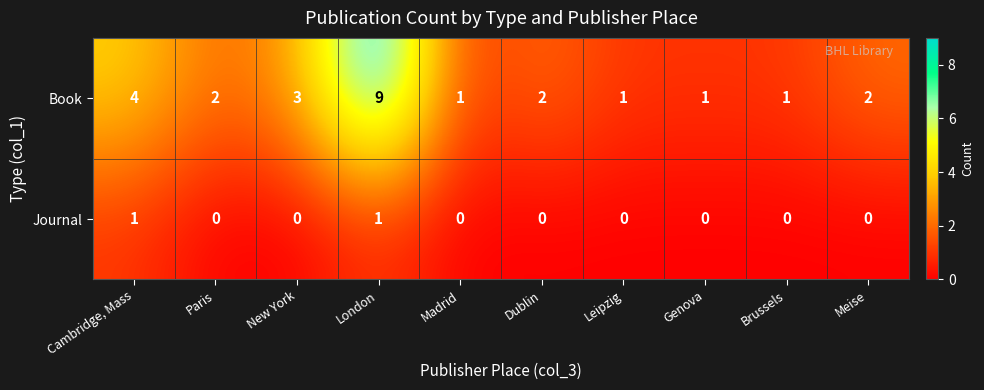

Where does the Book series first go above 2?

Cambridge, Mass